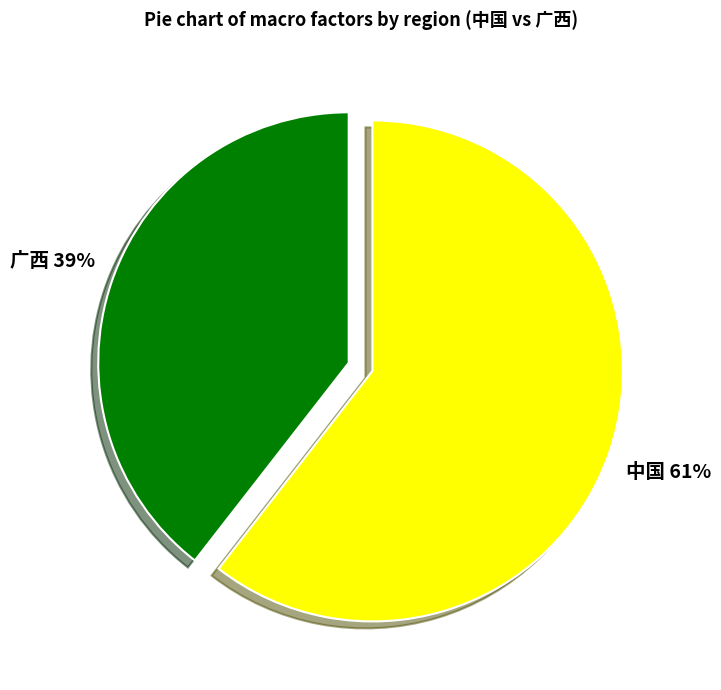

To the nearest percent, what is the average slice percentage?

50%